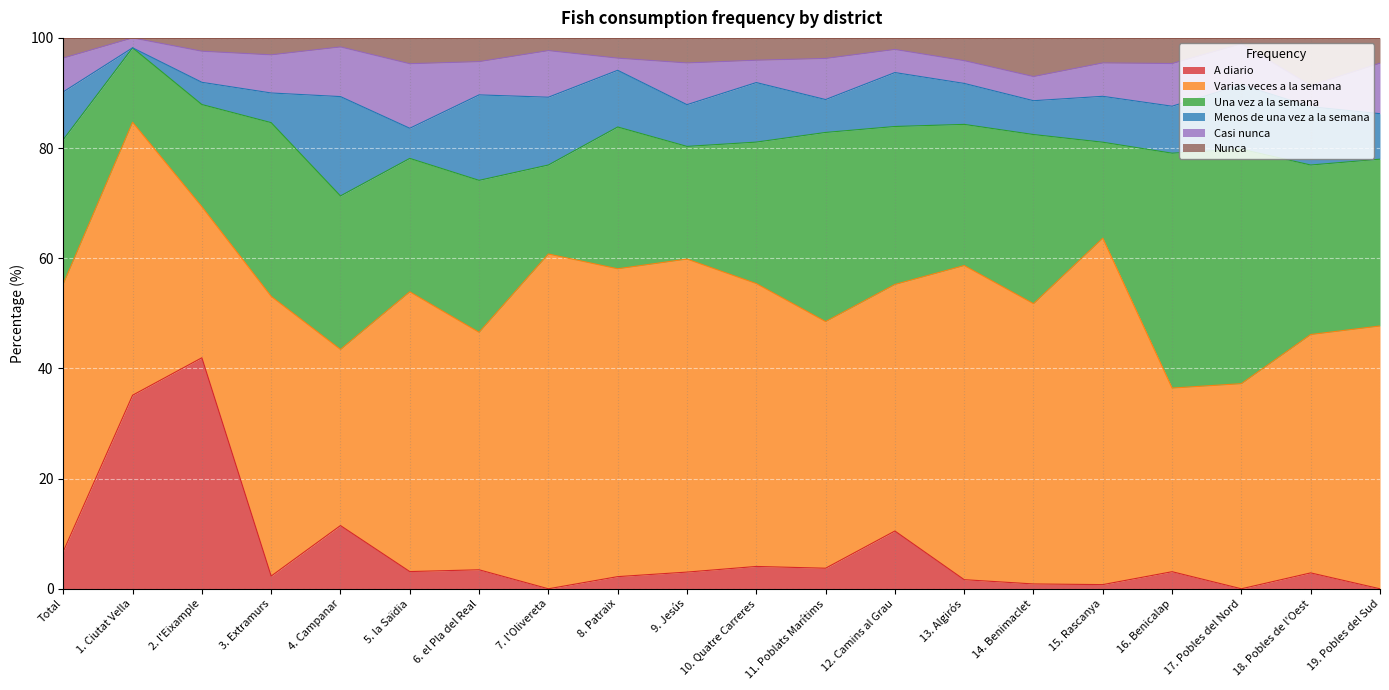

What are all the series names shown in the legend?

A diario, Varias veces a la semana, Una vez a la semana, Menos de una vez a la semana, Casi nunca, Nunca